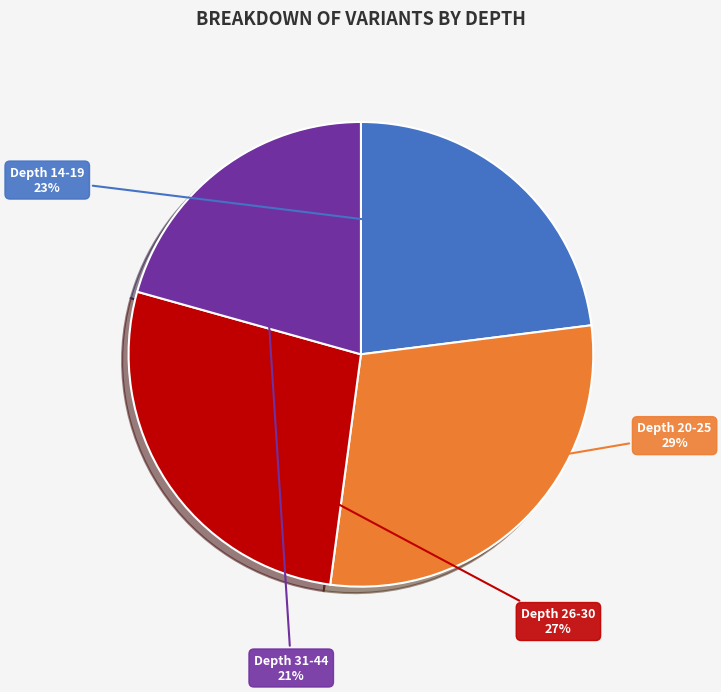

To the nearest percent, what is the difference between the largest and smallest slice percentages?

8%